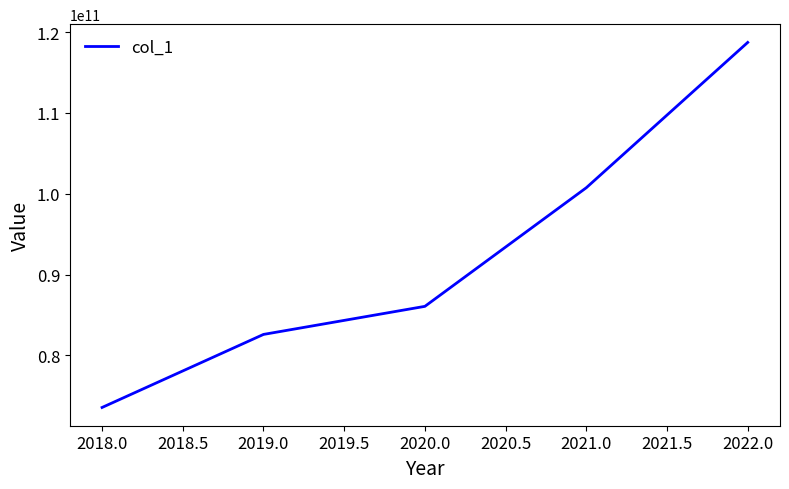

What is the minimum value shown in the chart?

73566309756